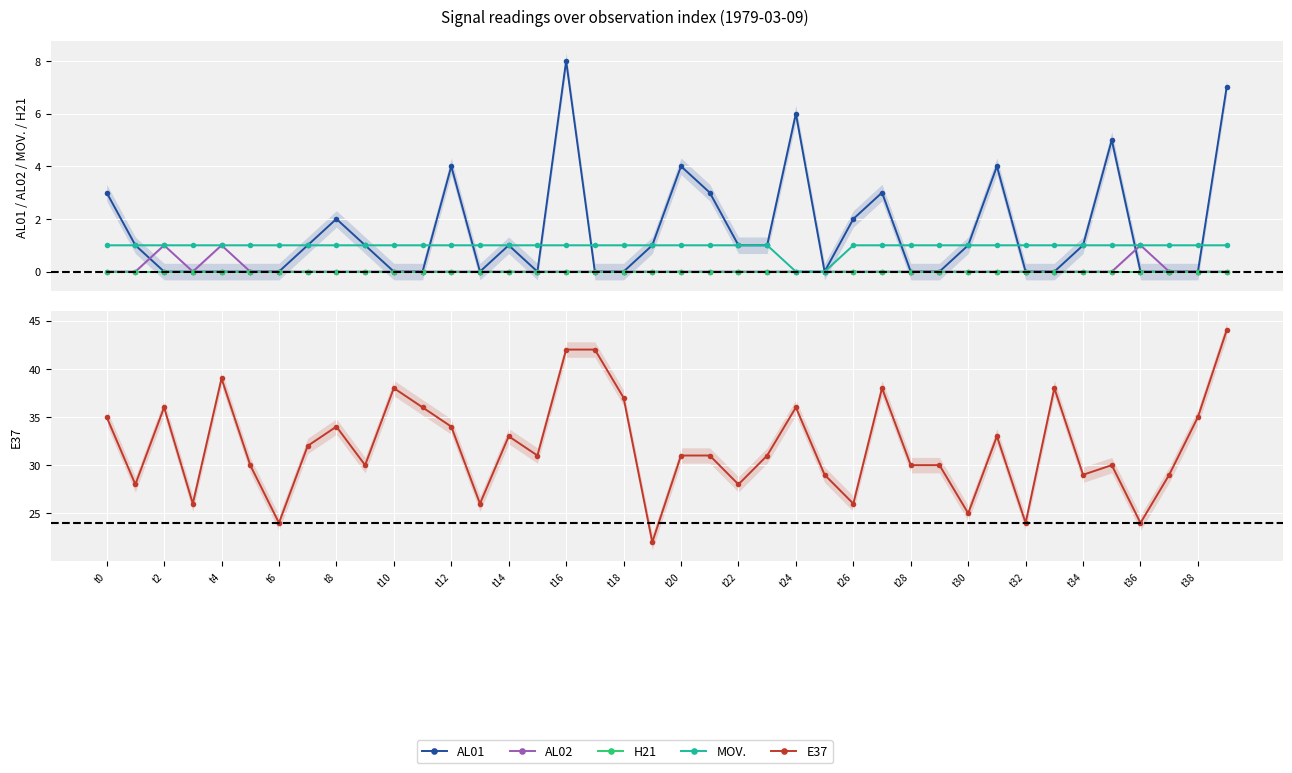

Which series has the largest total across all categories?

E37